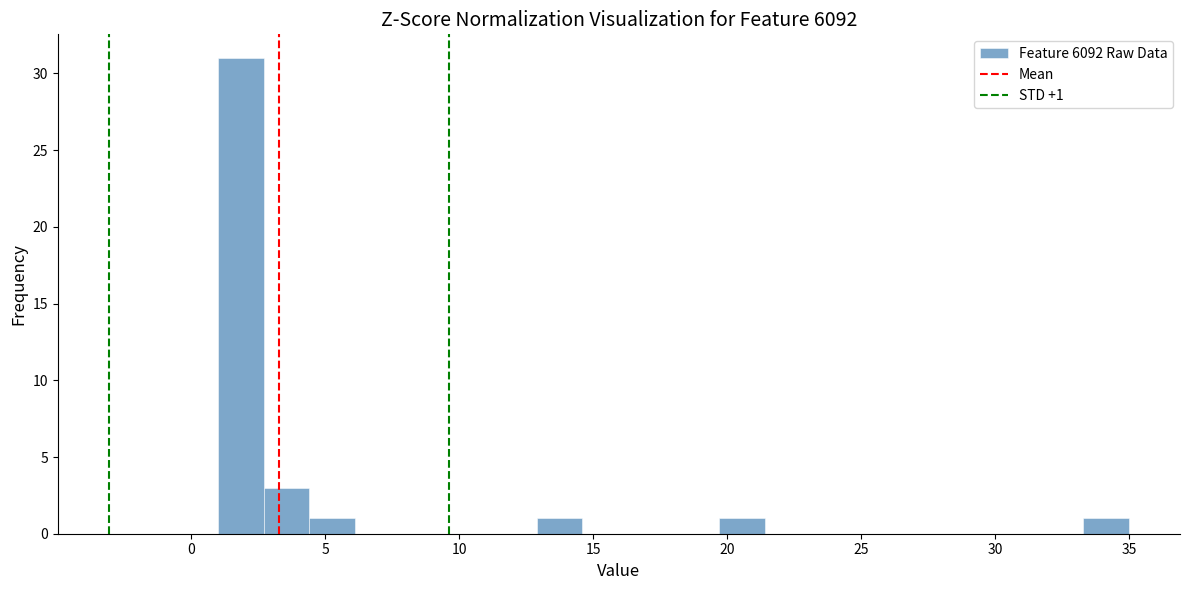

Around what value on the x-axis is the tallest bar? Give the approximate position of its centre, as read against the axis.

2.0